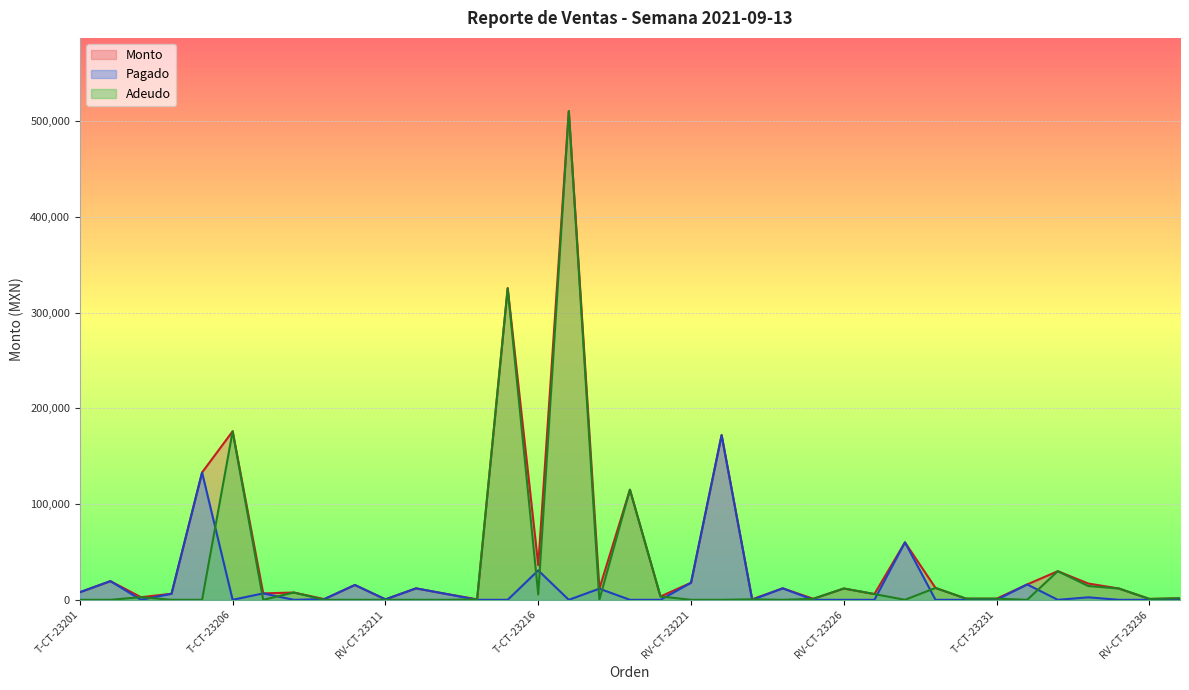

Which label corresponds to the smallest value in the chart?

T-CT-23203